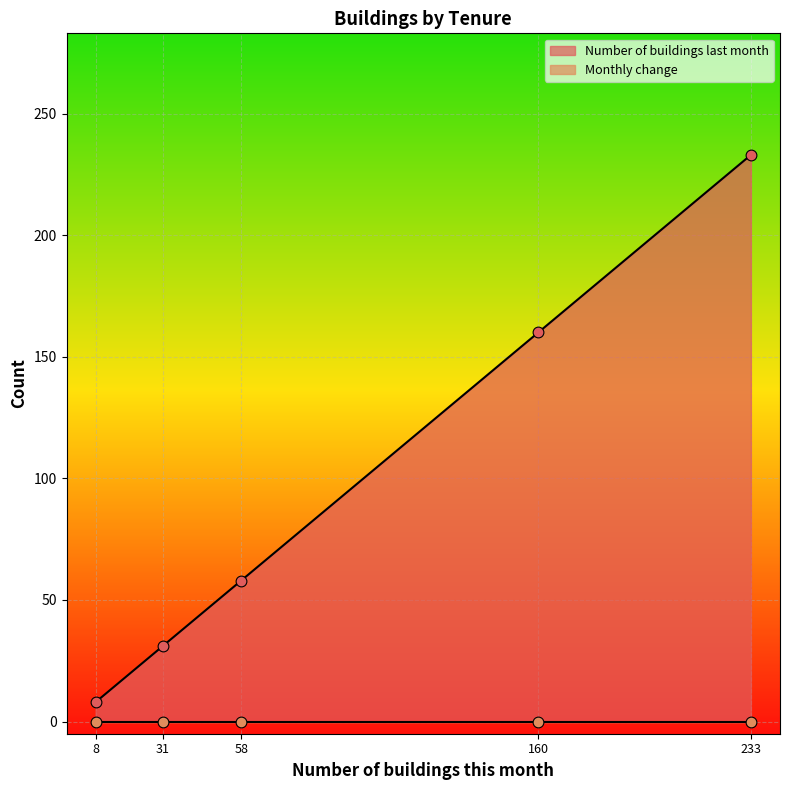

Which series has the largest total across all categories?

Number of buildings last month